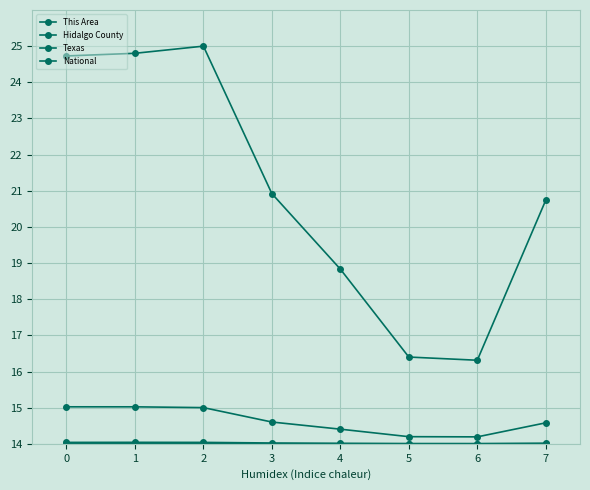

Where is the first local maximum for National?

2